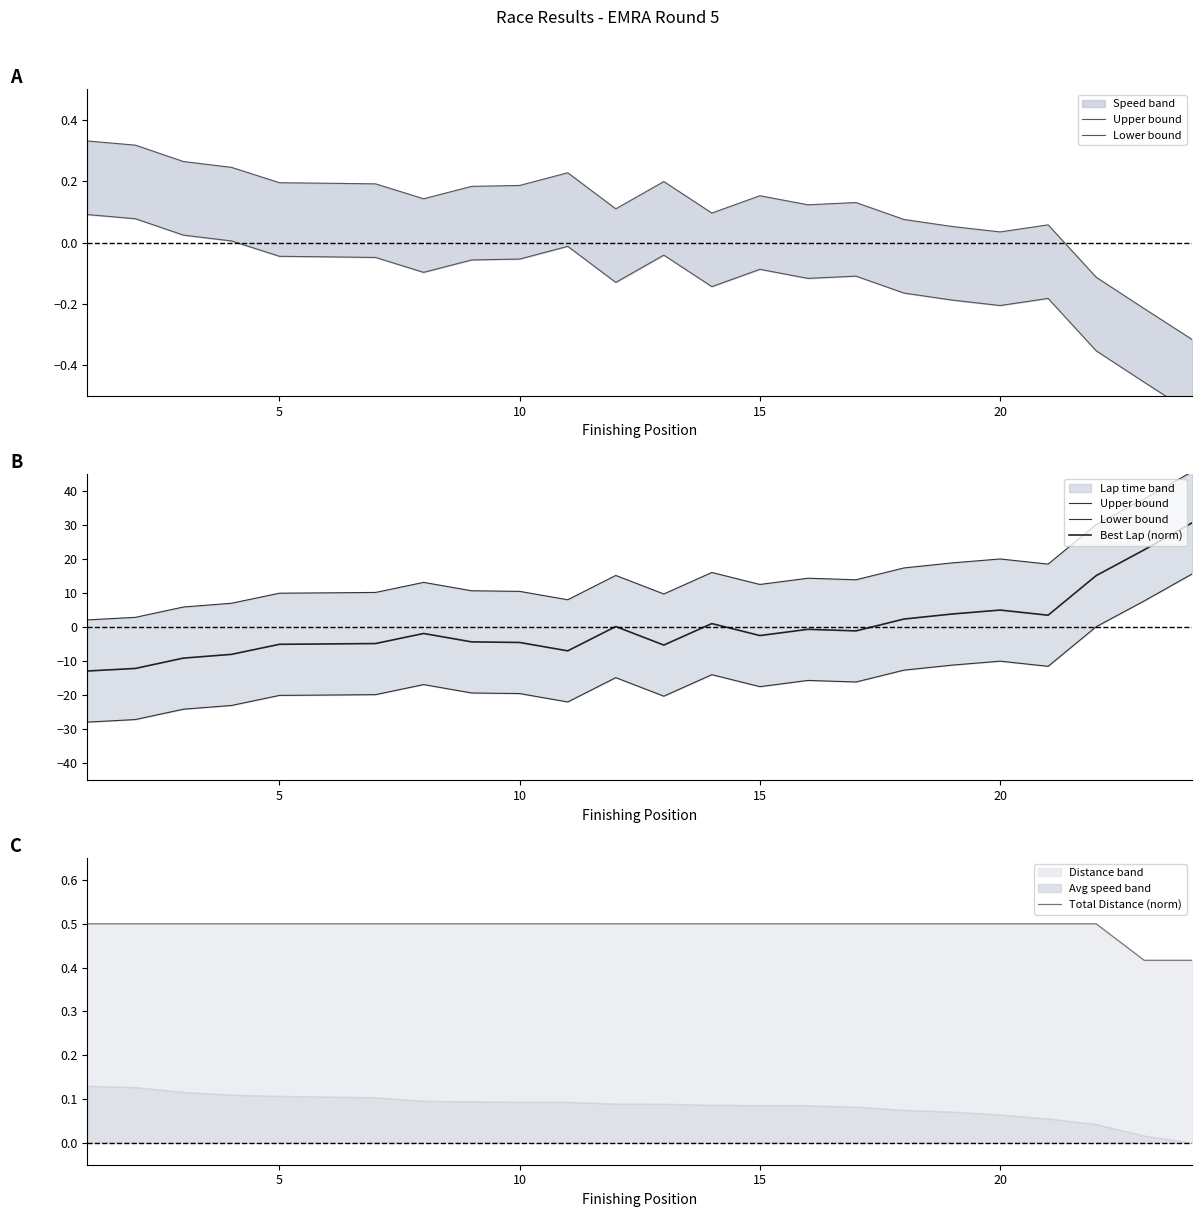

At which label is Best Lap (norm) closest to 8?

20